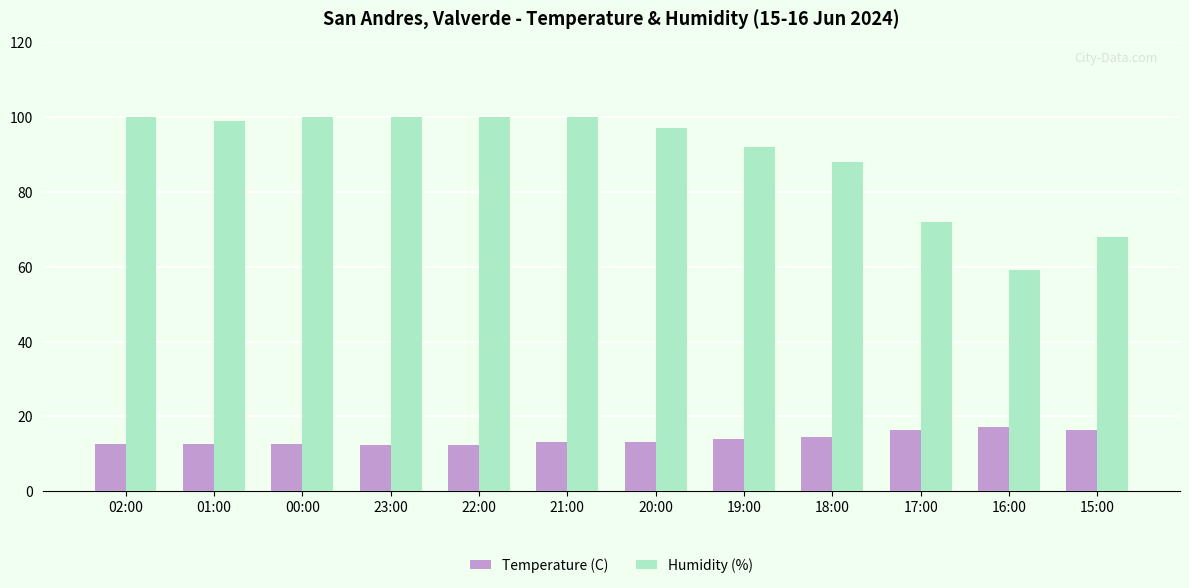

What is the label of the 6th bar from the right?

20:00